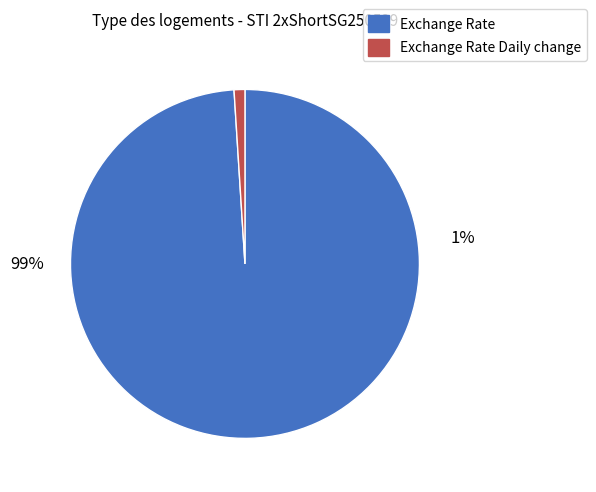

Which slice is the smallest?

Exchange Rate Daily change